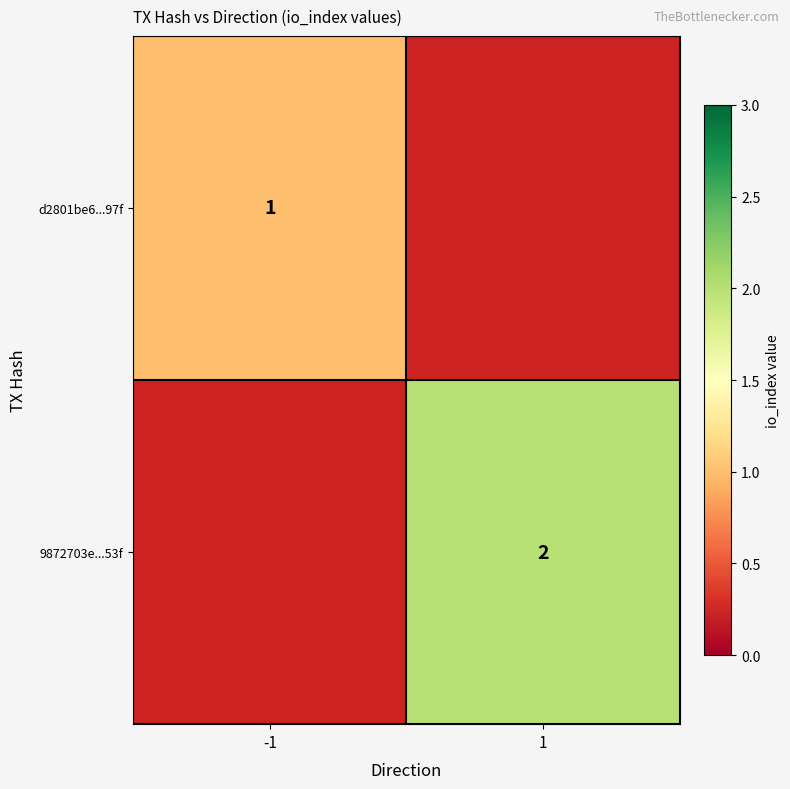

The value of d2801be6...97f at -1 is 0. True or false?

False